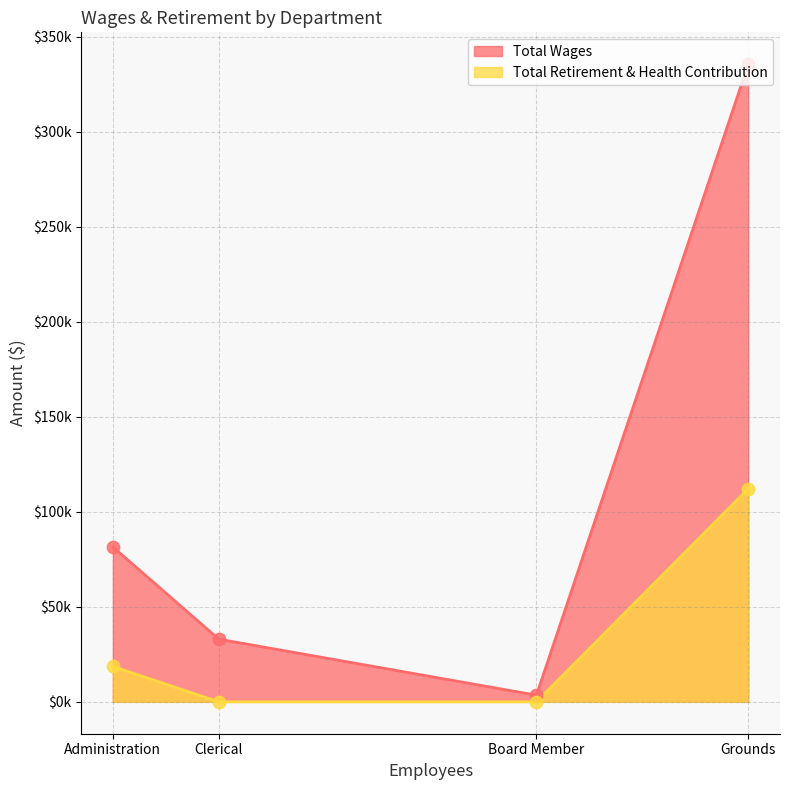

What is the total value across all series at Grounds?

447655